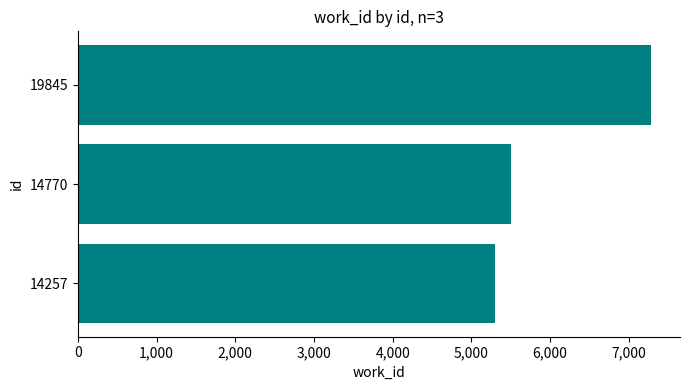

Where is the data nearest to the value 6294?

14770